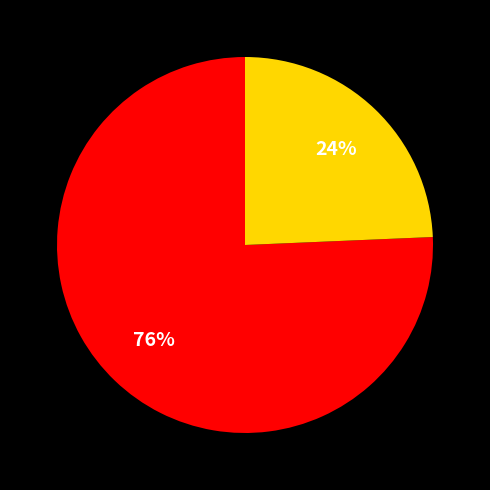

Is there a majority slice in this chart?

Yes